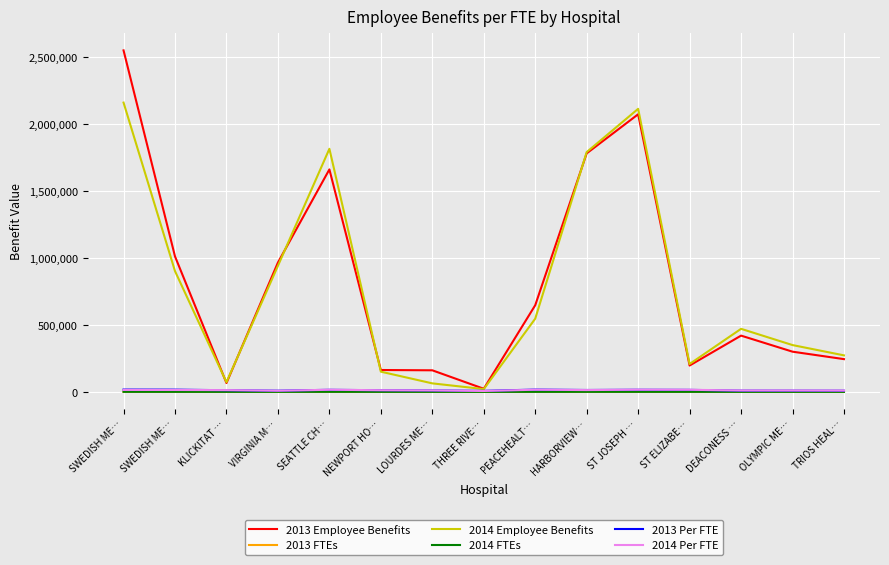

Rank the series at SWEDISH ME… from highest to lowest value.

2013 Employee Benefits, 2014 Employee Benefits, 2013 Per FTE, 2014 Per FTE, 2014 FTEs, 2013 FTEs